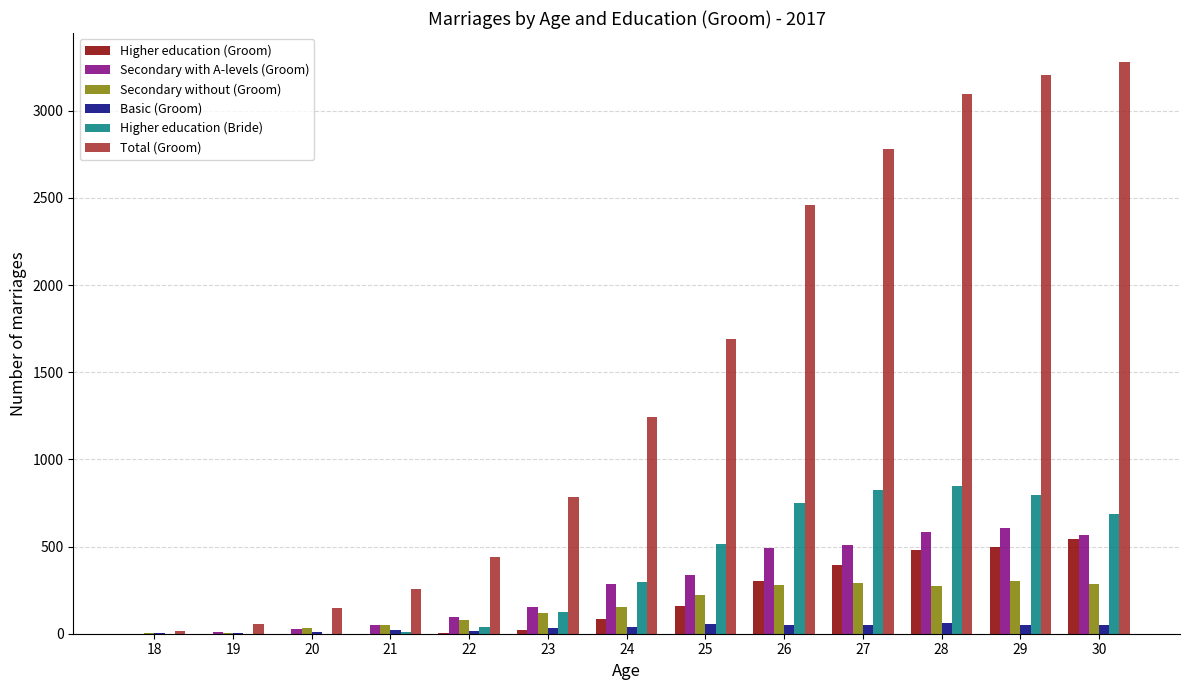

Which series has the largest range (max minus min)?

Total (Groom)